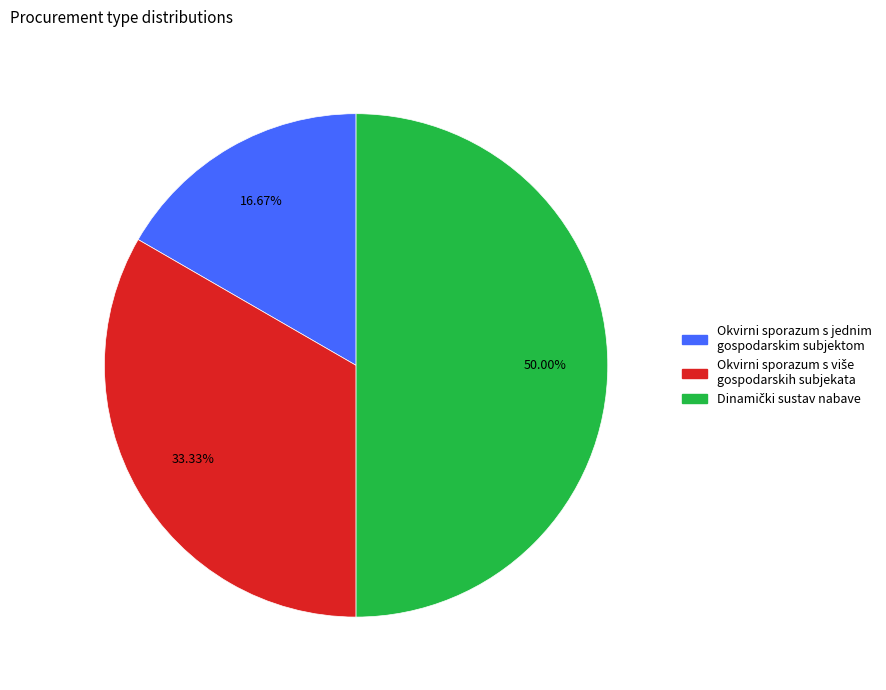

Which category has the smallest portion of the pie?

Okvirni sporazum s jednim gospodarskim subjektom